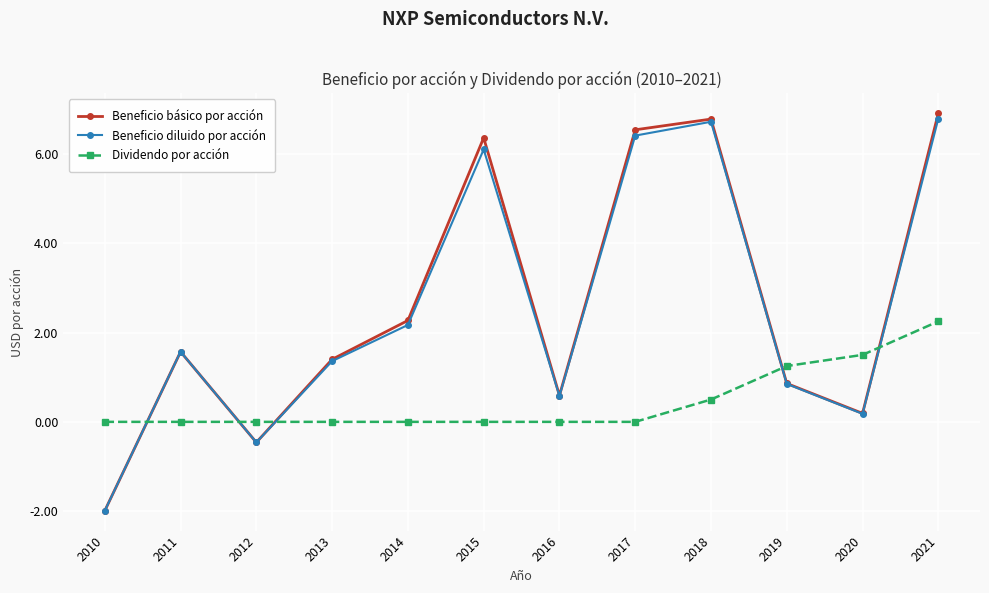

At how many categories does at least one series exceed -1?

12